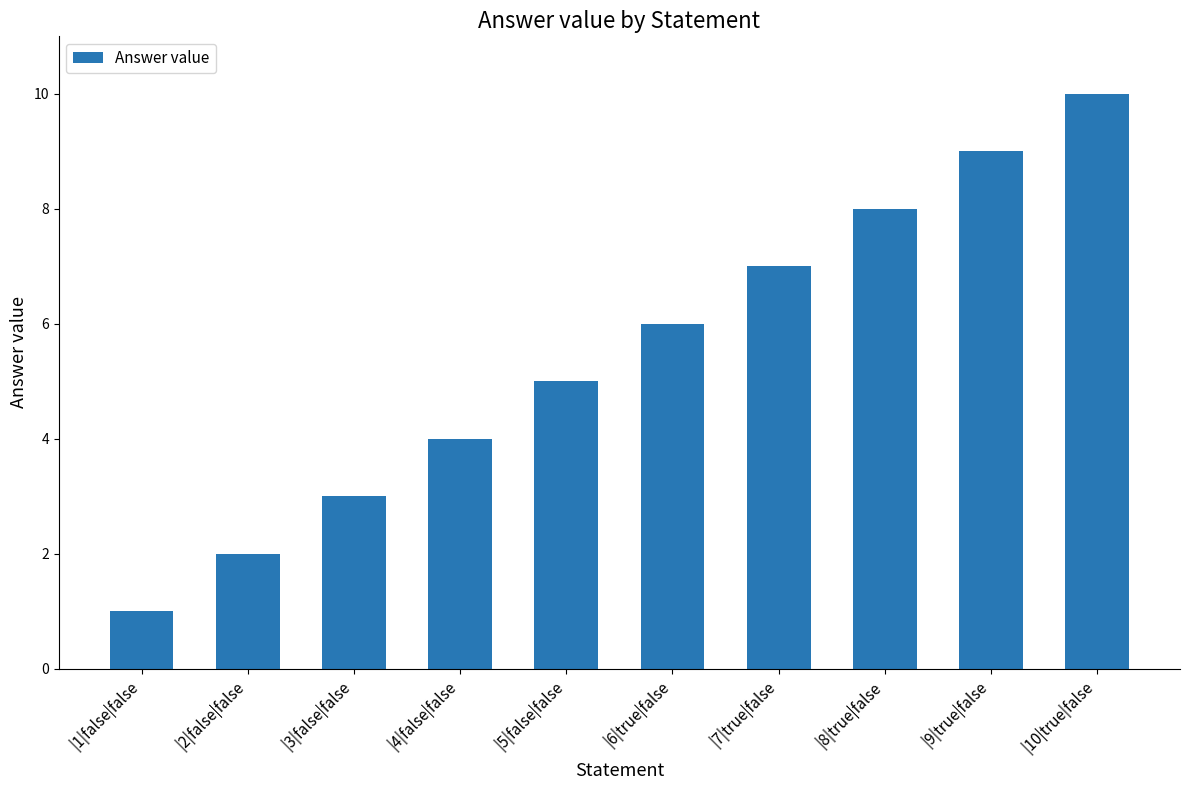

What is the difference between the maximum and minimum values?

9